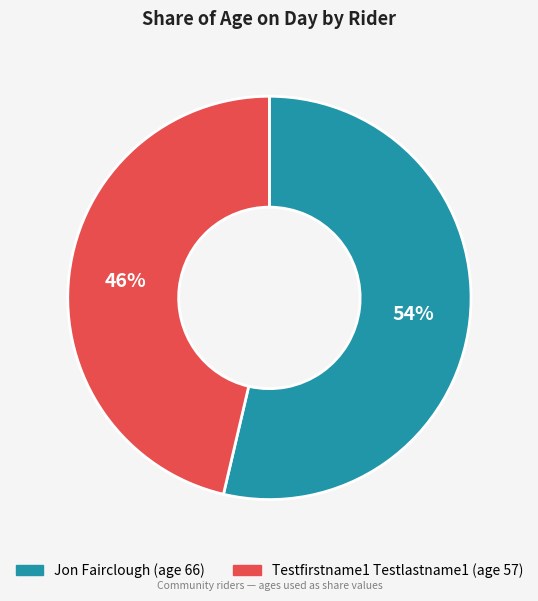

Rank the categories by value from lowest to highest.

Testfirstname1 Testlastname1, Jon Fairclough